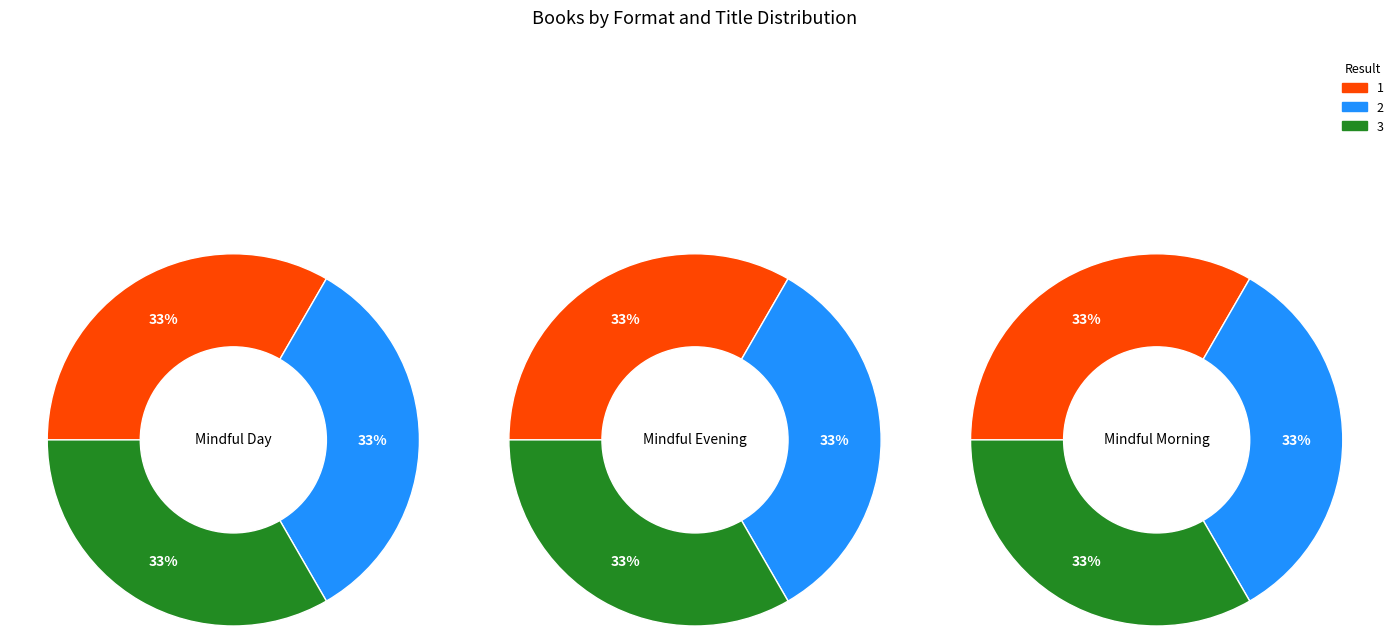

Which series changed the most between Mindful Evening and Mindful Morning?

1